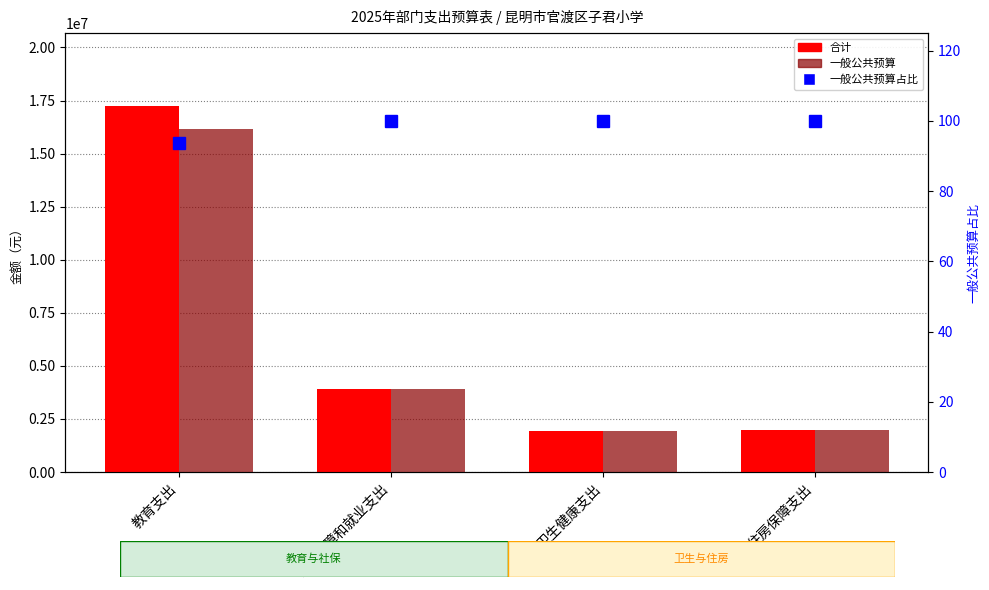

What are all the series names shown in the legend?

合计, 一般公共预算, 一般公共预算占比